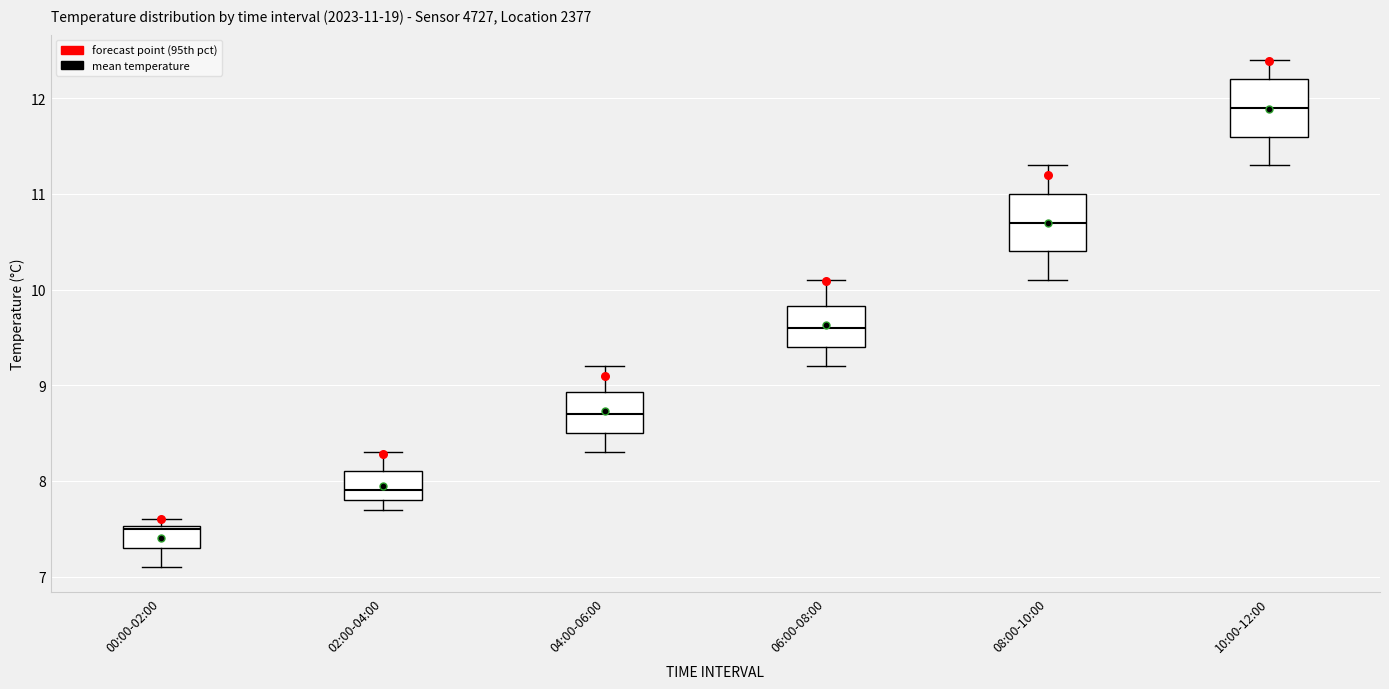

Which box has the highest median line?

10:00-12:00